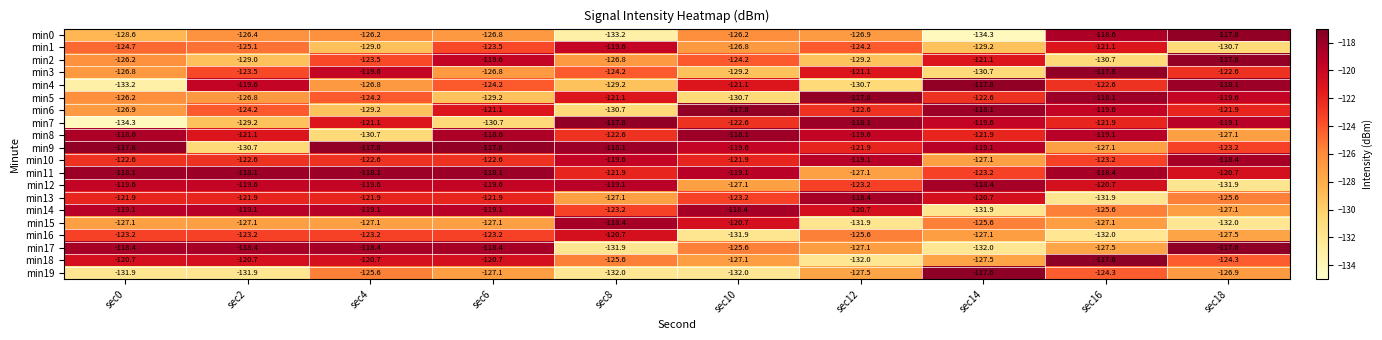

Which series changed the most between sec2 and sec8?

min17